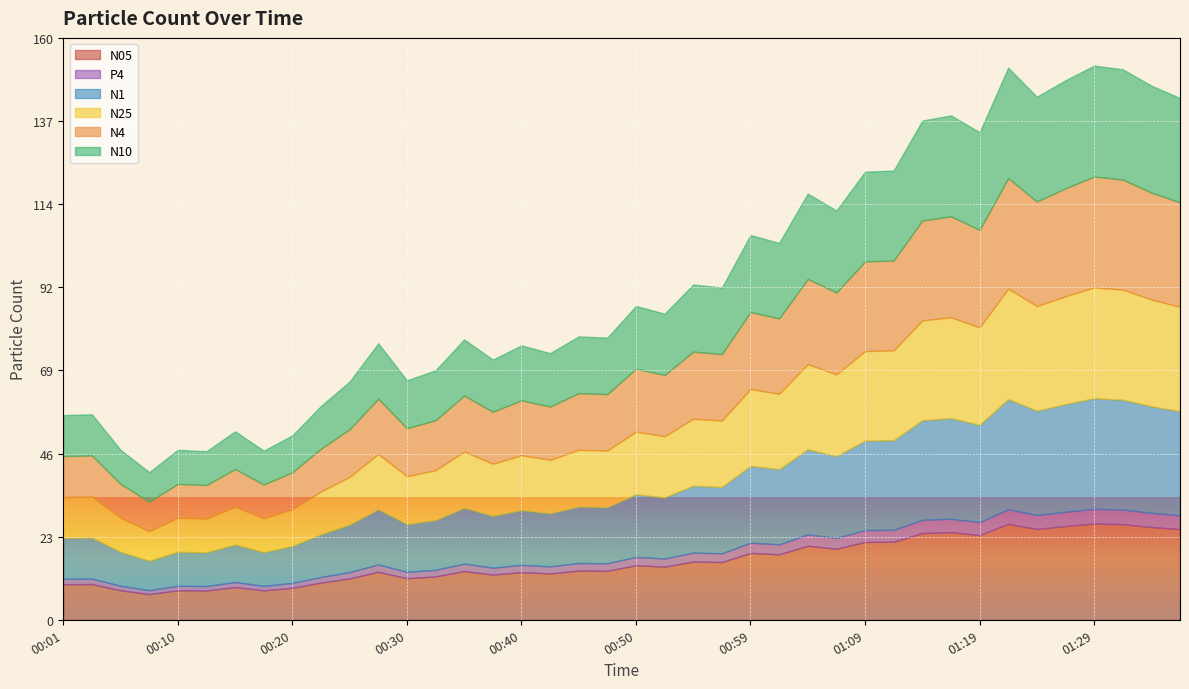

True or false: N1 has a value of 5.9 at 00:01.

False